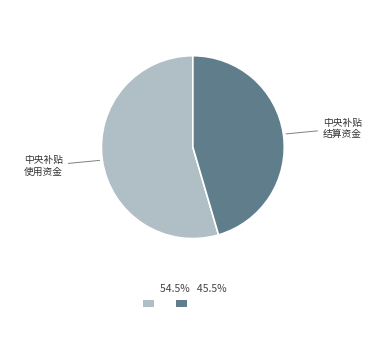

Is there any slice that represents more than half of the pie?

Yes